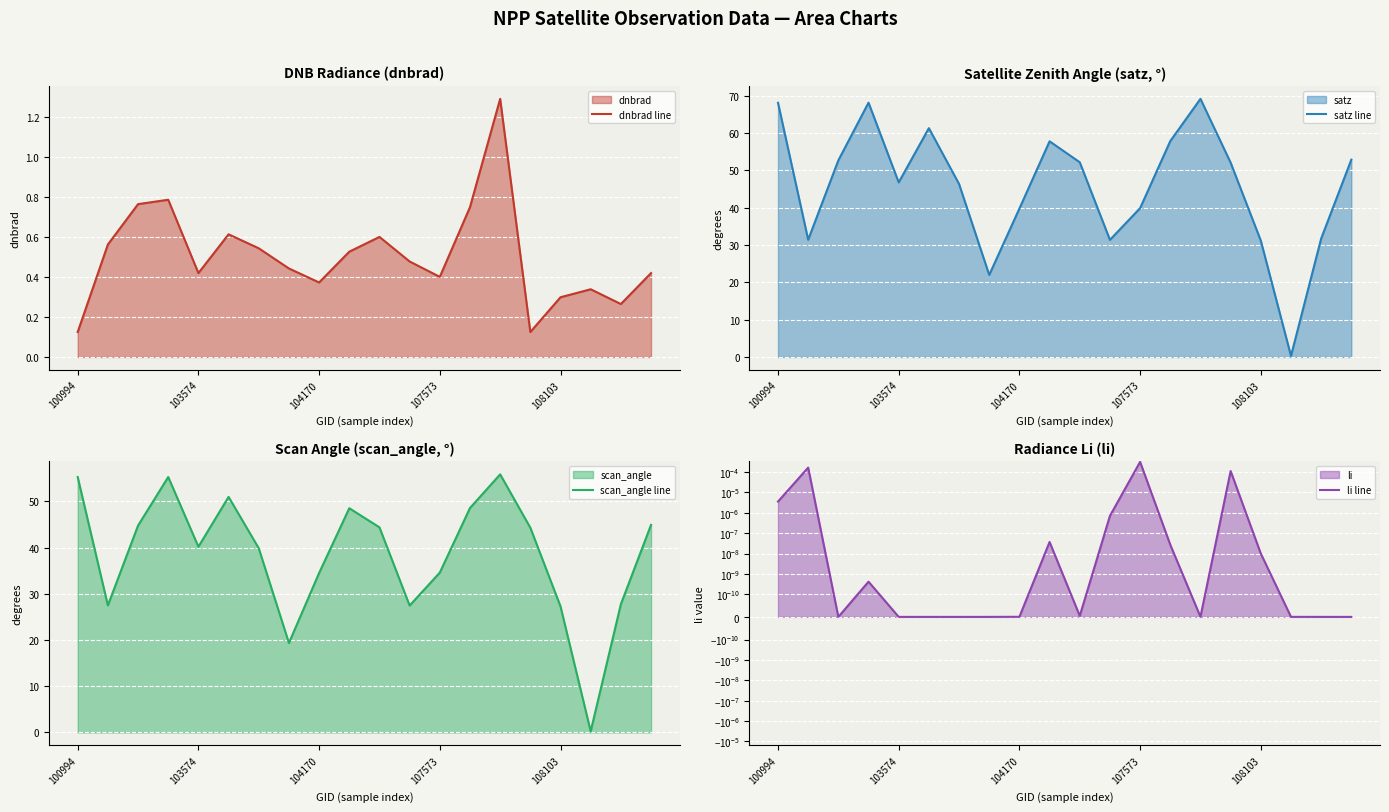

Is it true that dnbrad line equals 0.4 at 107573?

True